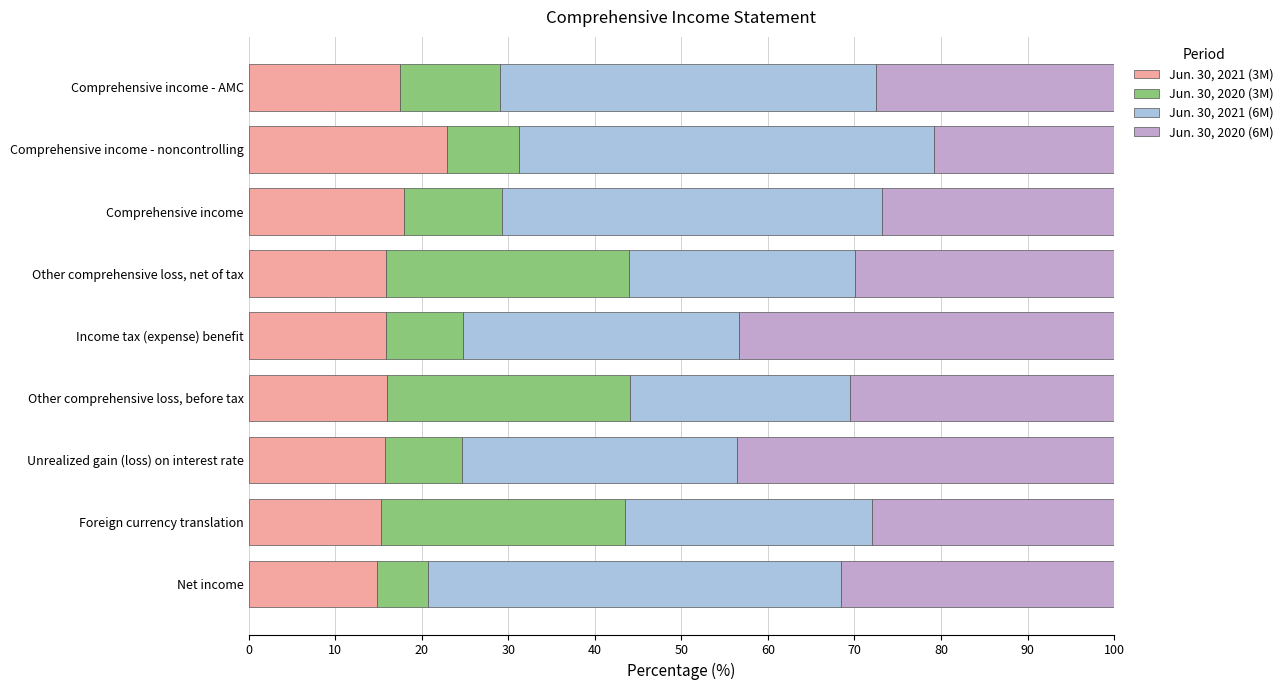

Is it true that Jun. 30, 2021 (3M) equals 7.1 at Net income?

False